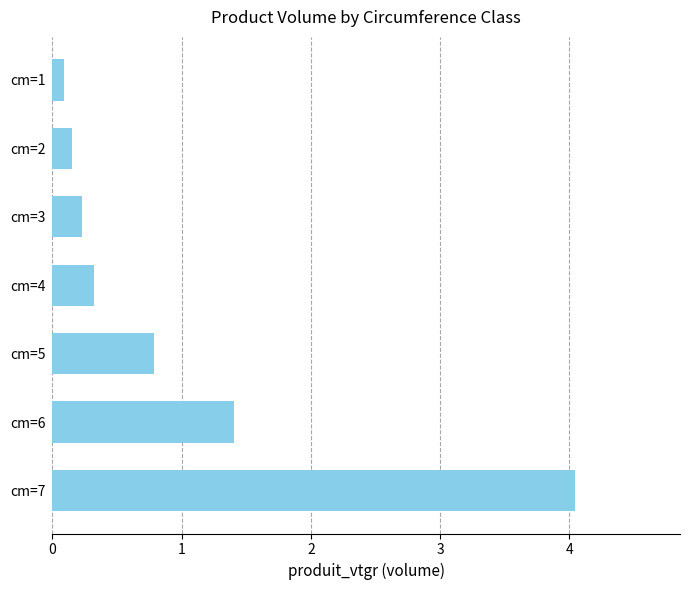

Between cm=5 and cm=4, which is larger?

cm=5